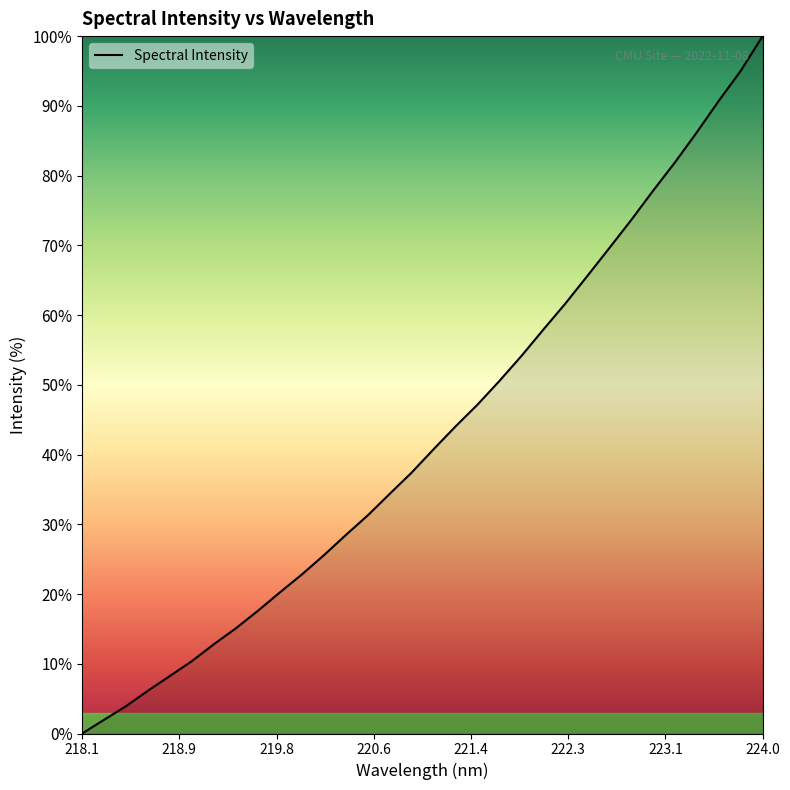

How many lines are shown in the chart?

1